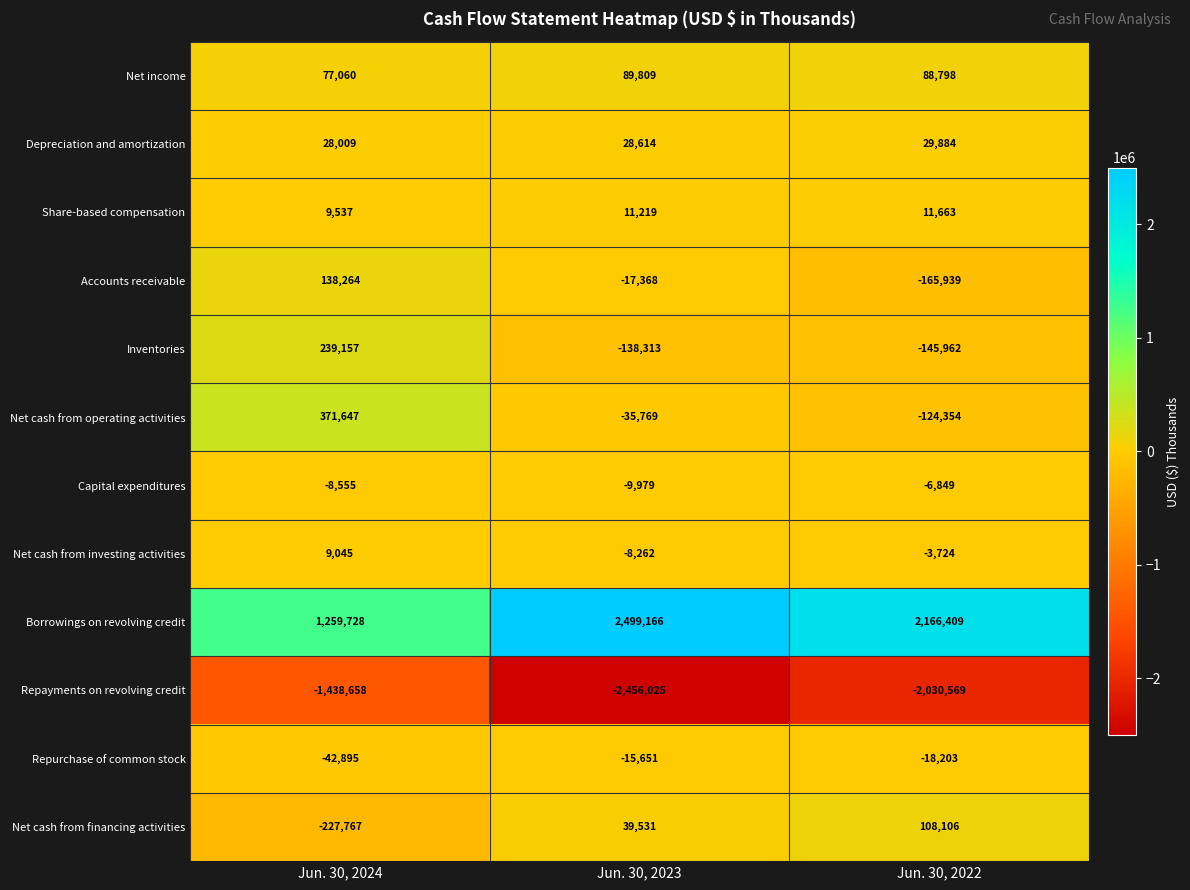

What is the maximum value shown in the chart?

2499166